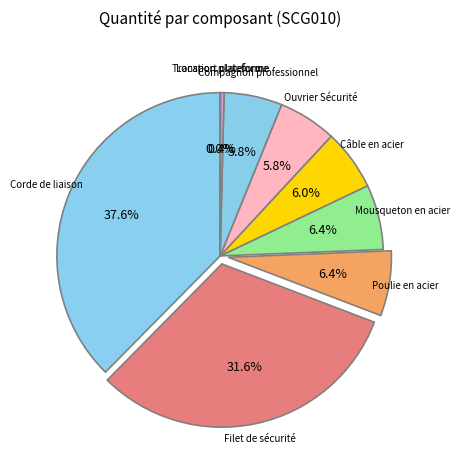

Rank the categories by value from highest to lowest.

Corde de liaison, Filet de sécurité, Poulie en acier, Mousqueton en acier, Câble en acier, Compagnon professionnel, Ouvrier Sécurité, Location plateforme, Transport plateforme